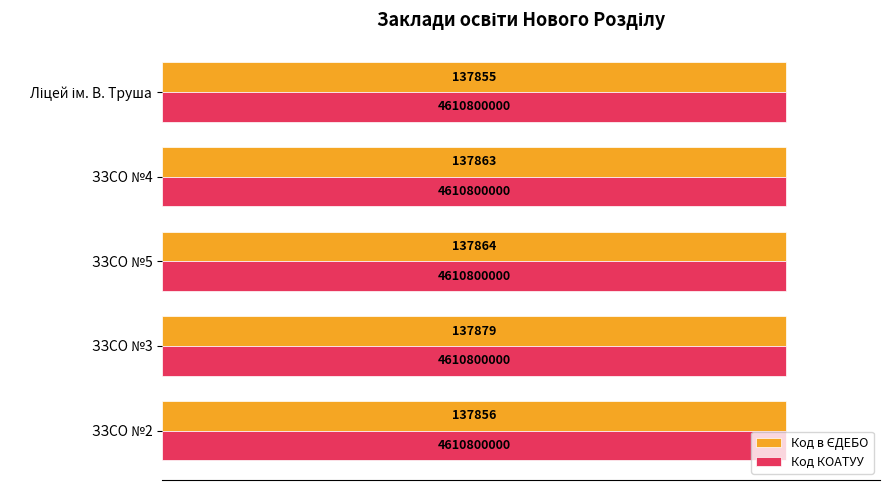

What is the average value of the Код в ЄДЕБО series?

100.0